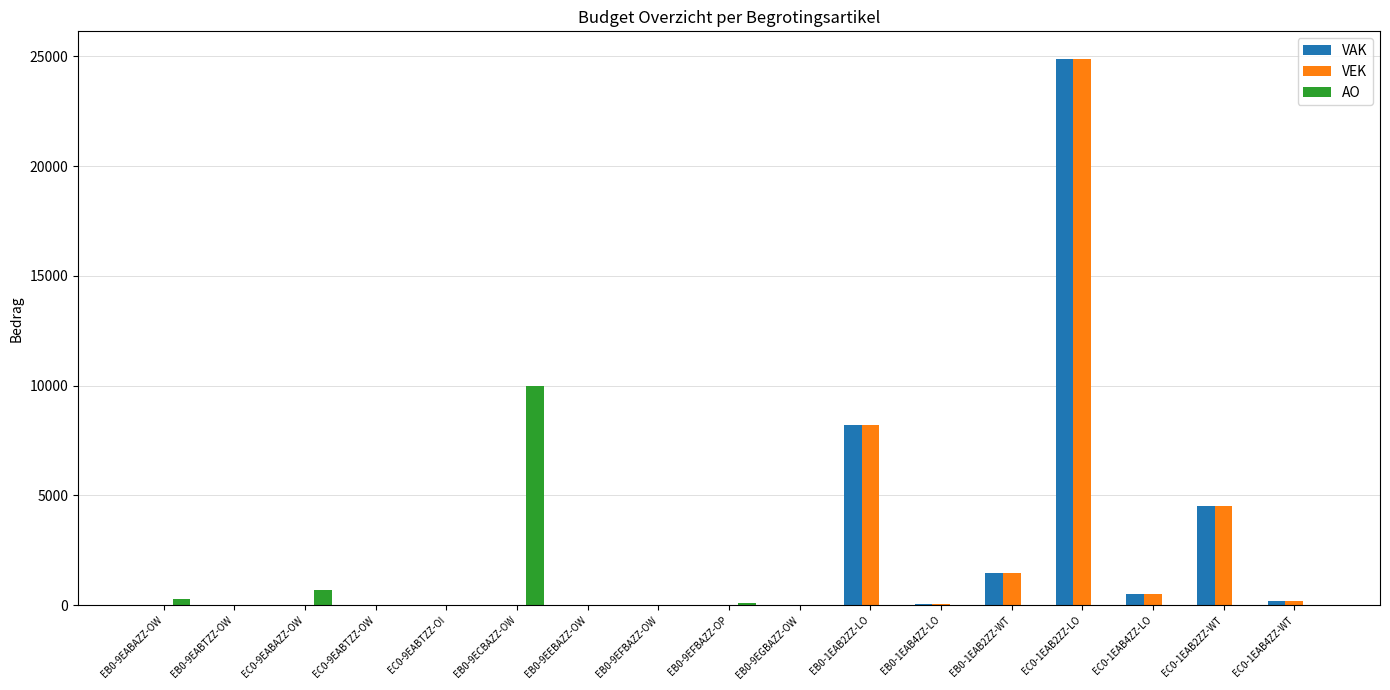

How many data points in AO are above 0?

4